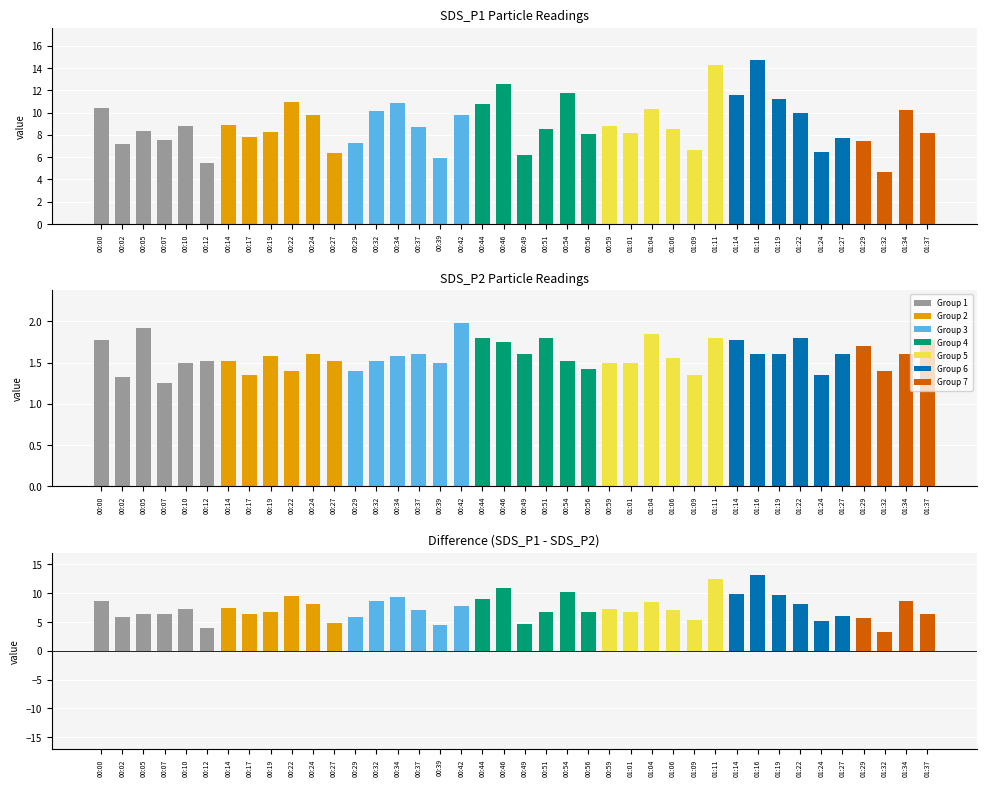

The value of Difference at 01:01 is 6.7. True or false?

True